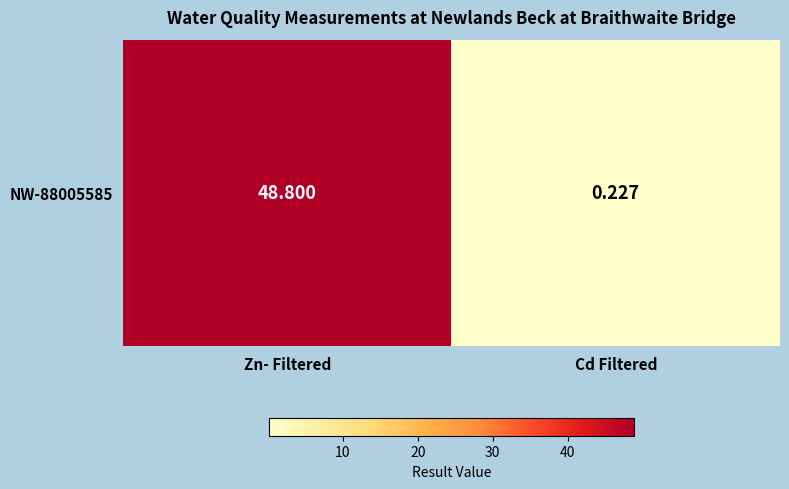

Which category has the highest value across all series?

Zn- Filtered